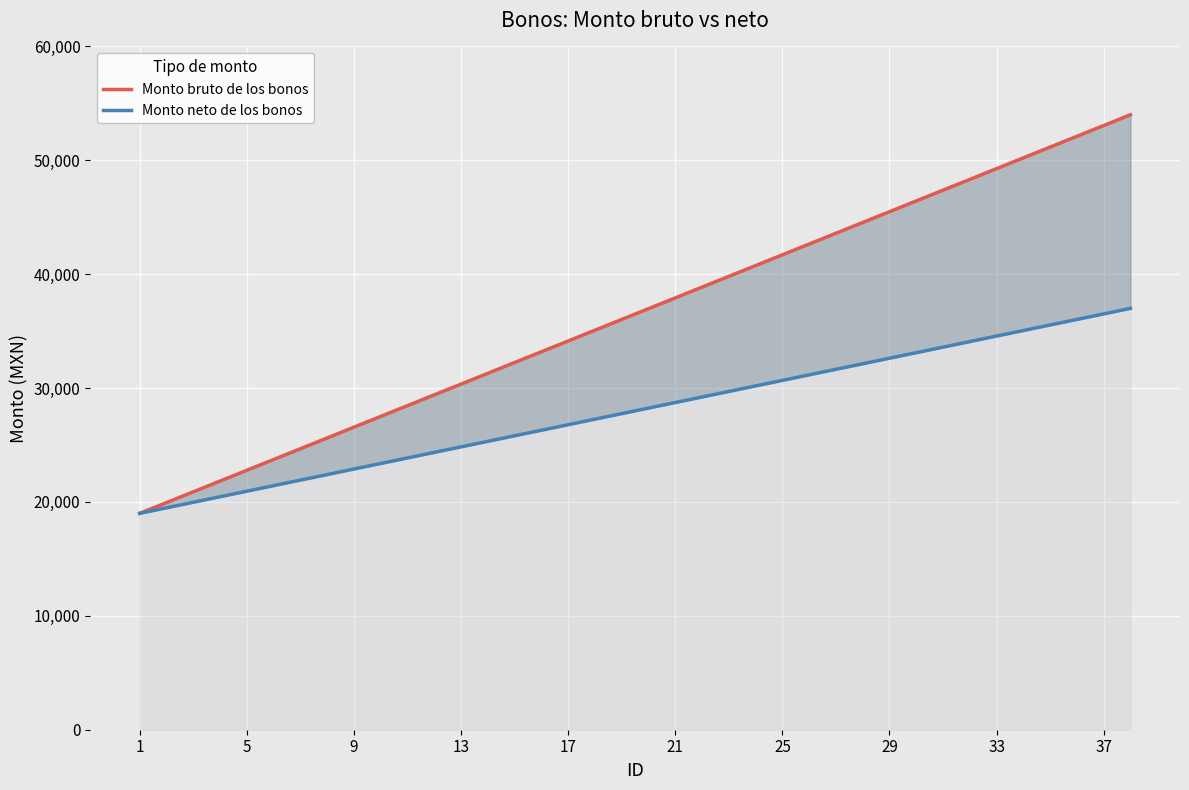

At which label does Monto neto de los bonos first exceed 28243?

21